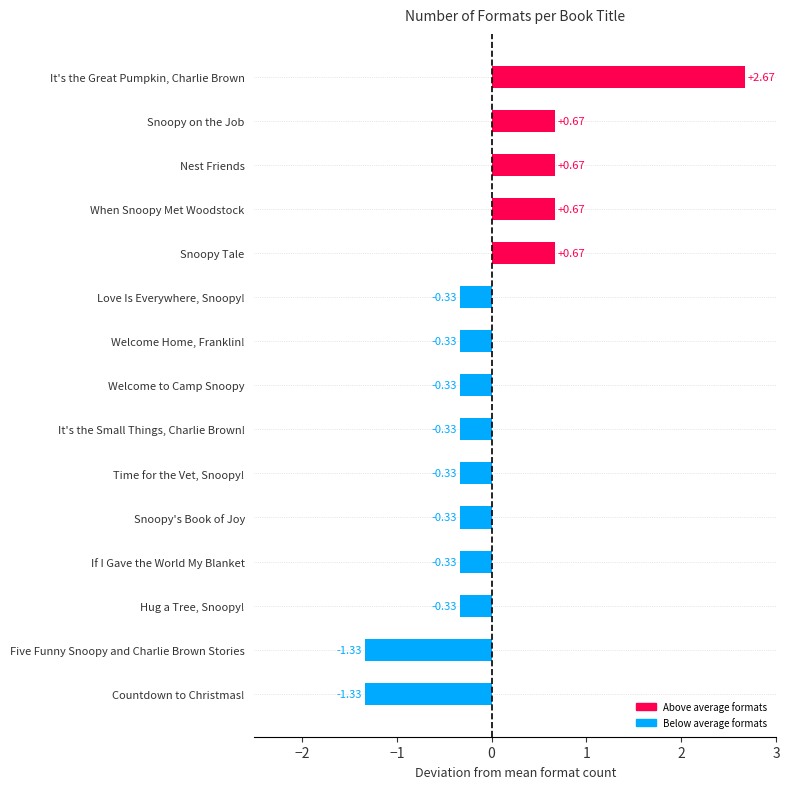

Which has a higher value, Love Is Everywhere, Snoopy! or Snoopy Tale?

Snoopy Tale